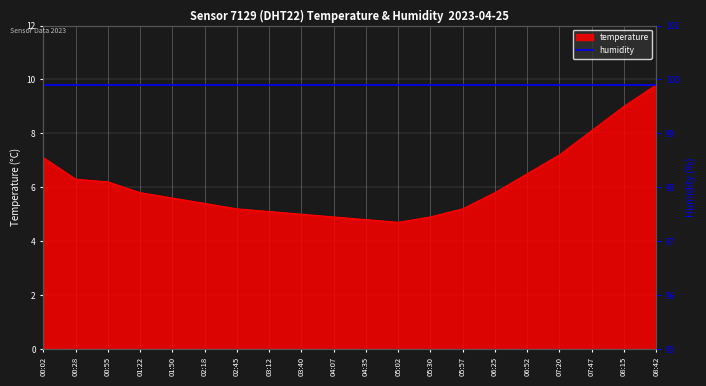

What is the value of the 5th point from the left?

5.6